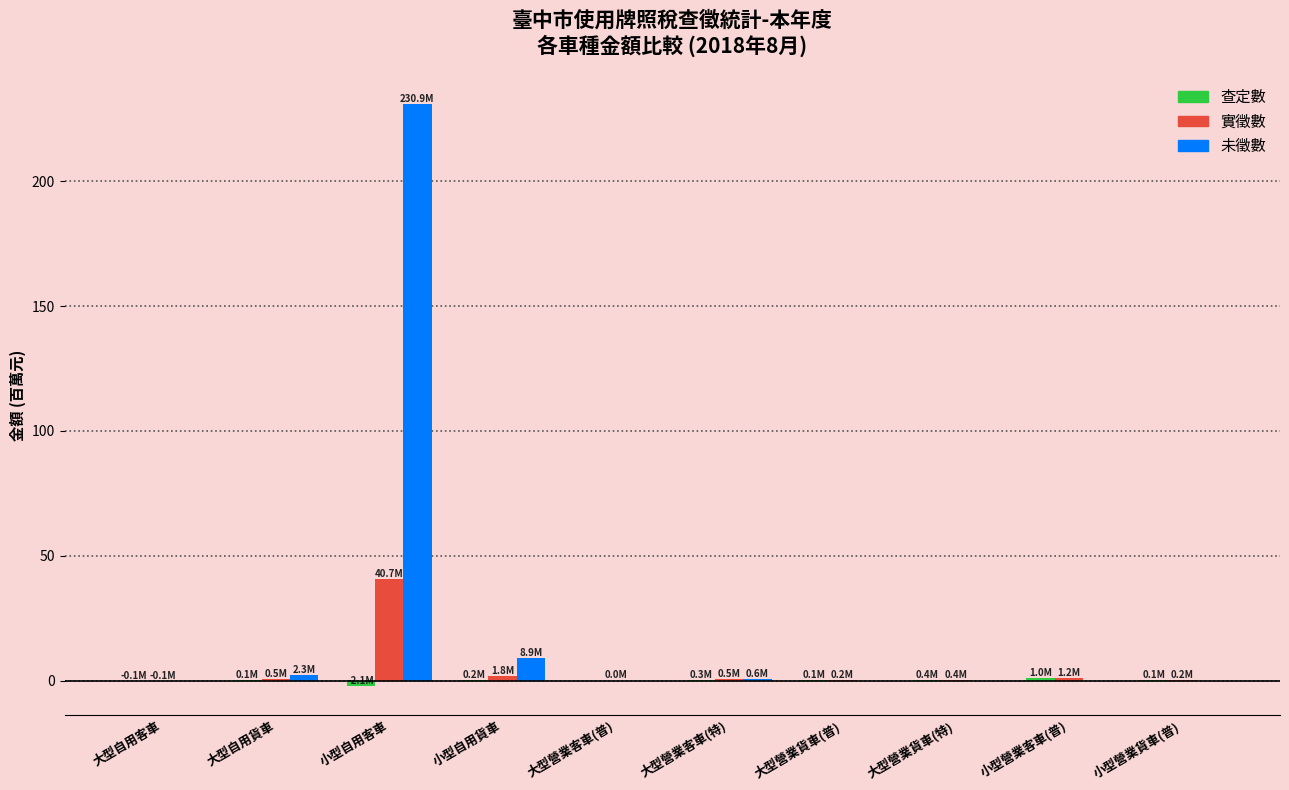

Which category has the highest value across all series?

小型自用客車